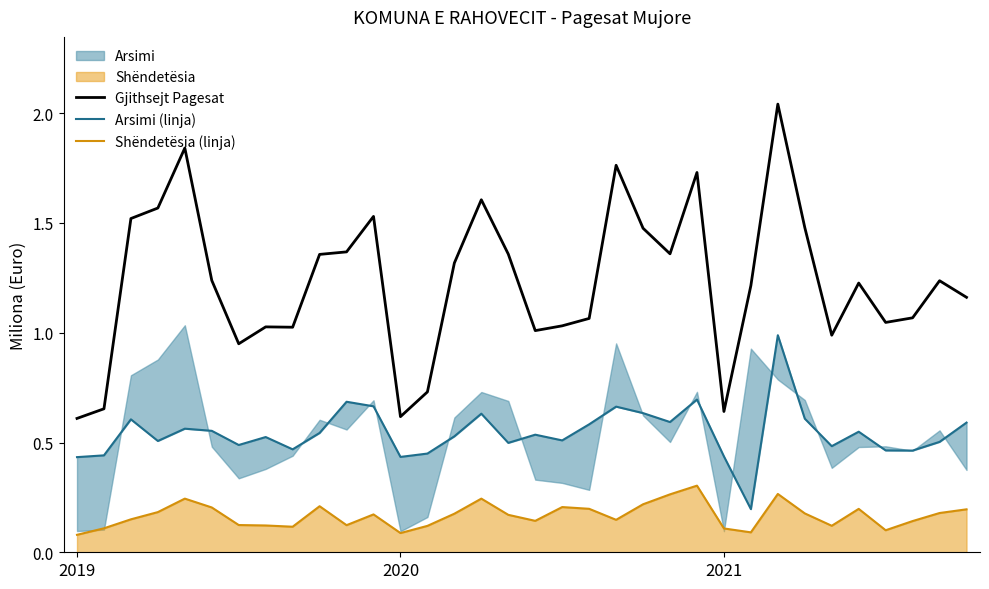

What is the label of the 25th point from the right?

9